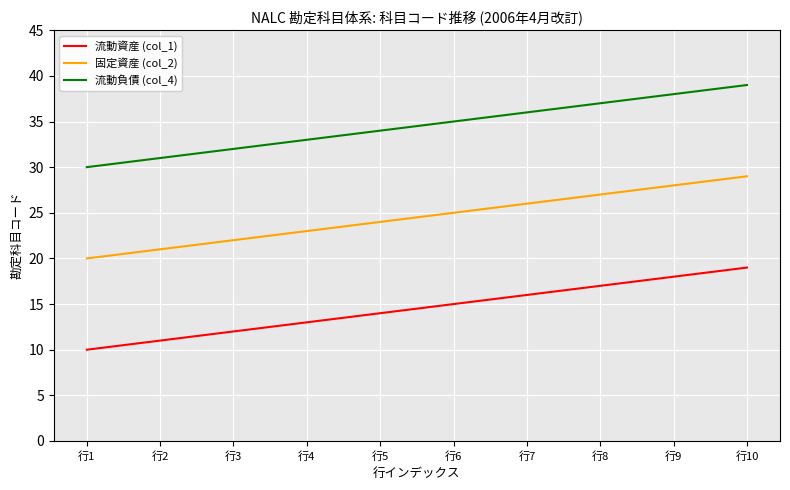

True or false: 流動負債 (col_4) has more than 0 points higher than both neighbors.

False